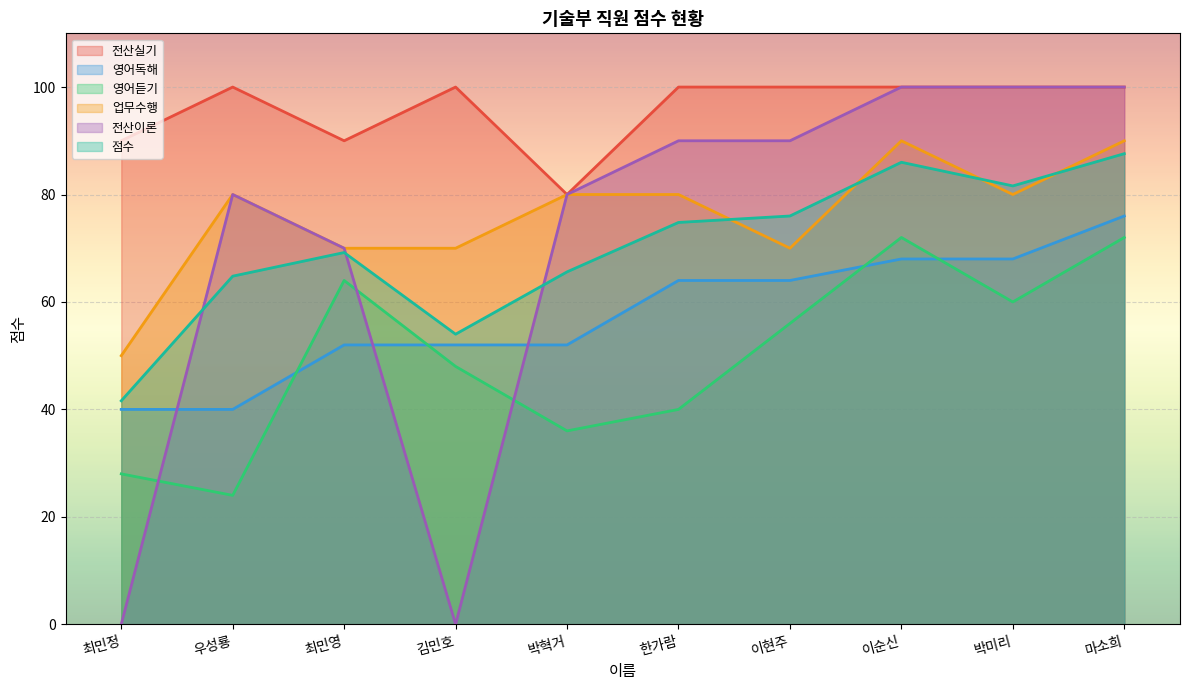

How many values in the 전산실기 series are below 100?

3